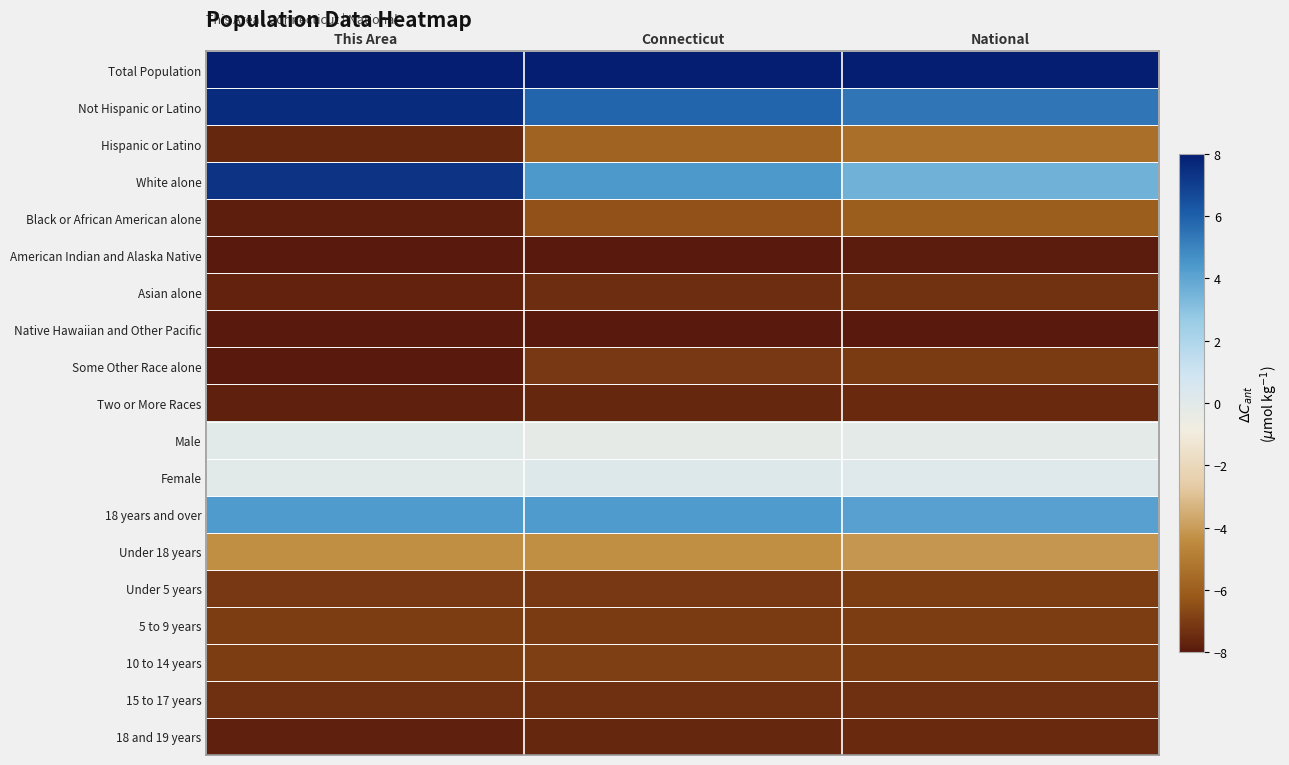

Which series changed the most between This Area and National?

White alone